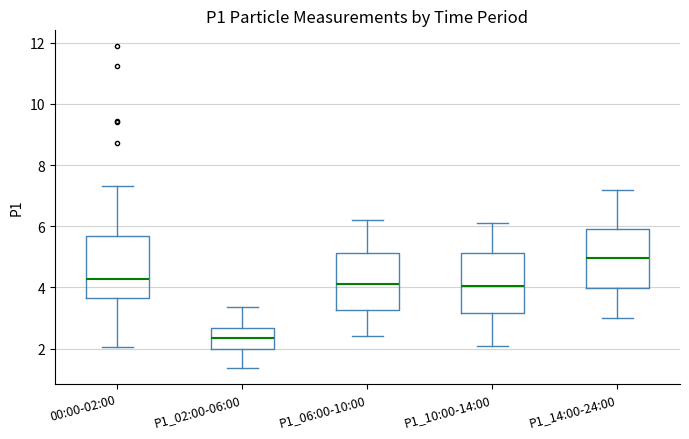

Where is the upper edge of the box for P1_10:00-14:00 on the y-axis? The values are not printed on the chart, so give them approximately, as read against the axis.

5.2